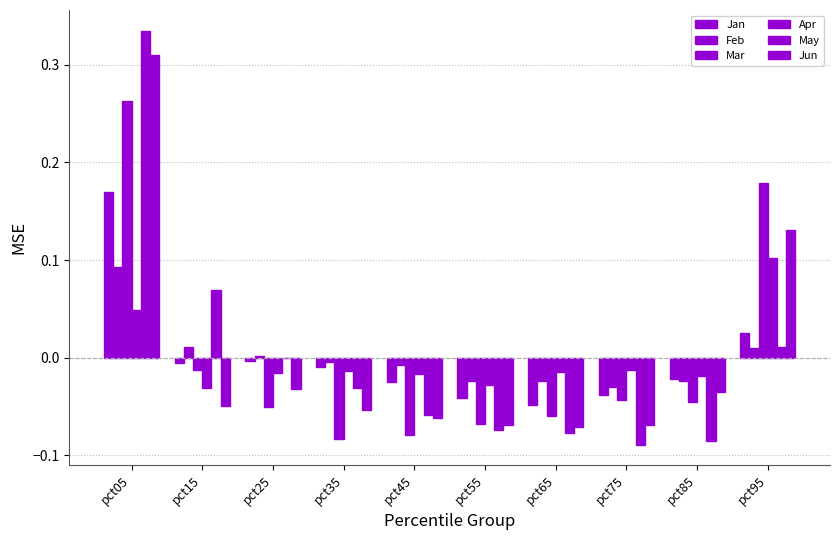

Count the number of categories in the chart.

10